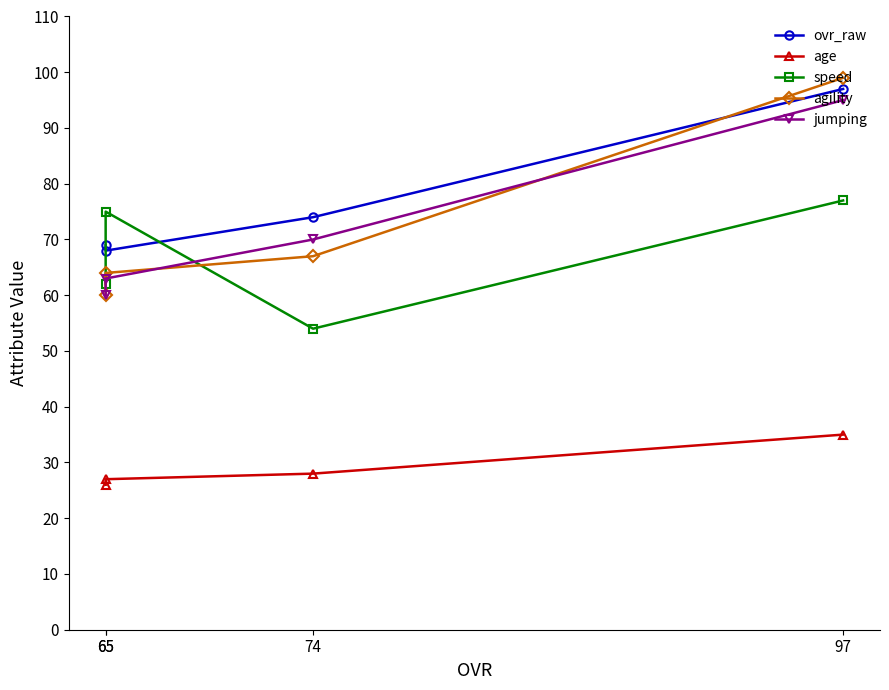

What is the total value across all series at 74?

293